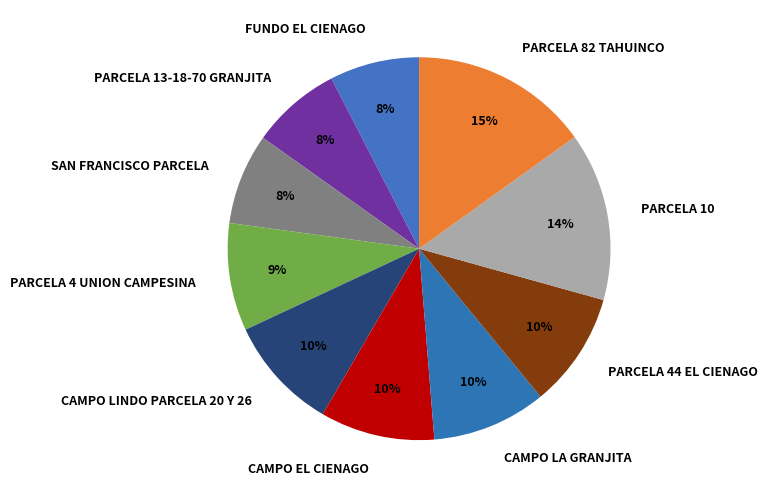

How many slices are in this pie chart?

10